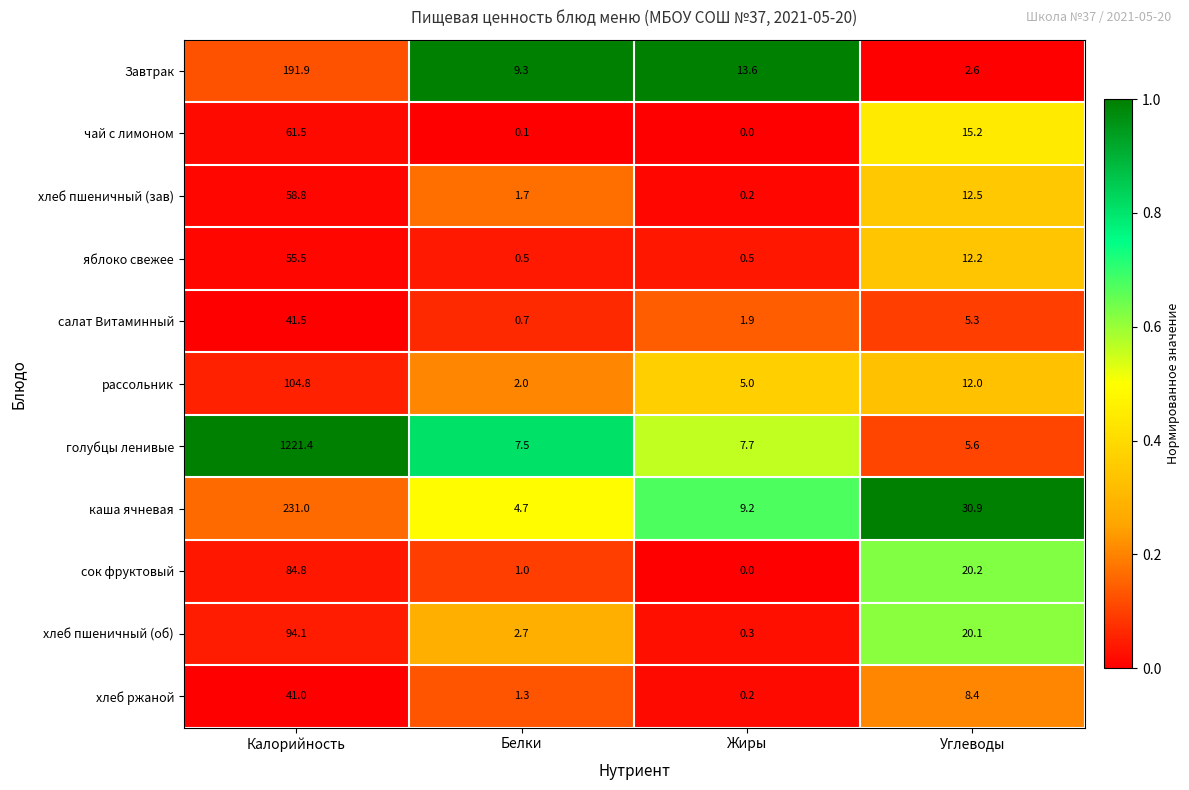

What is the greatest value displayed?

1221.4